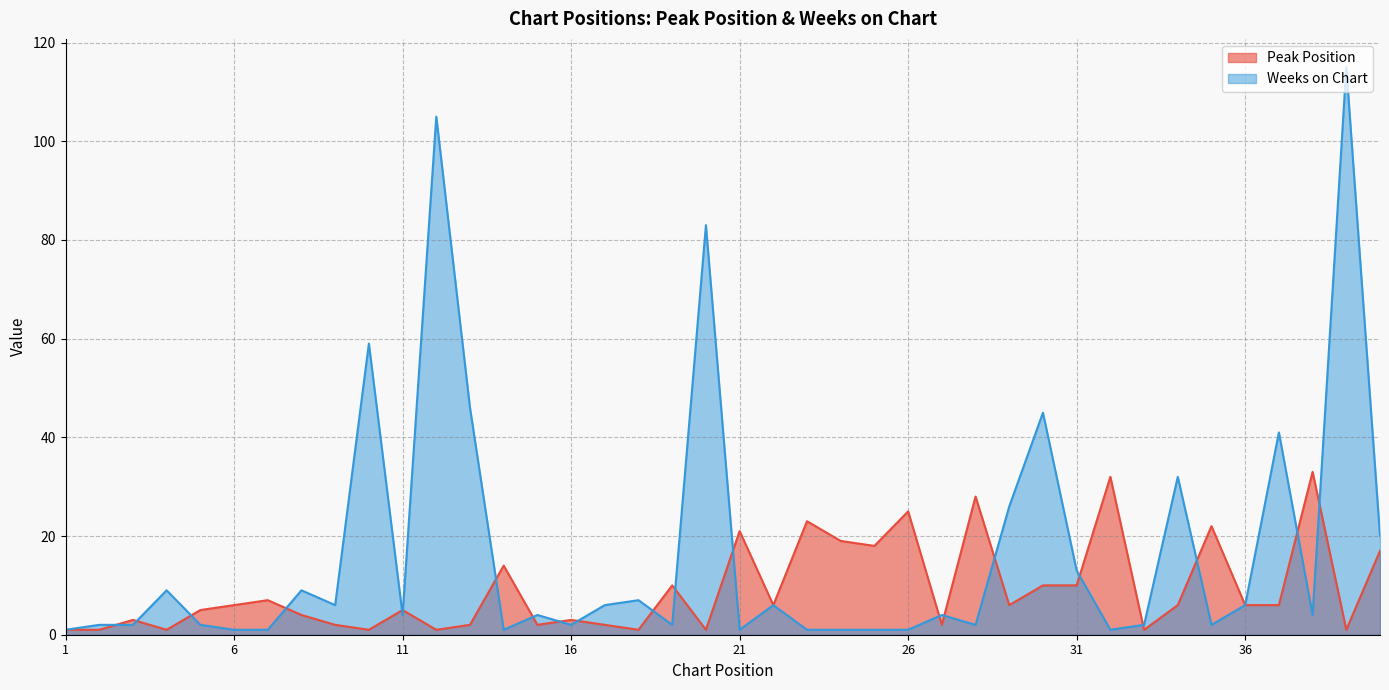

What is the value of the Peak Position point at the 35th from the left?

22